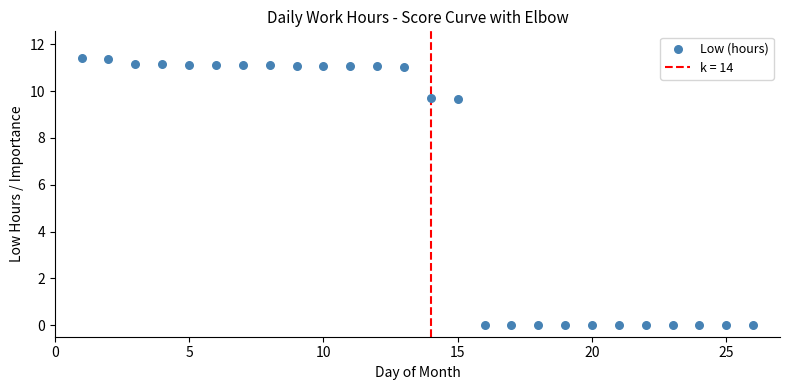

What is the range of X values (max minus min)?

25.0